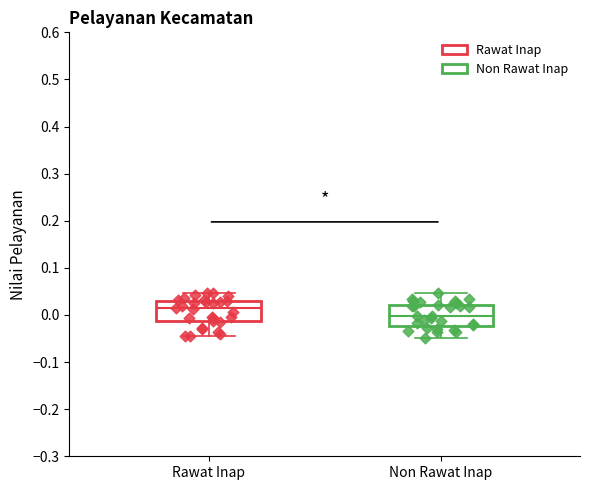

Reading left to right, read every box against the y-axis: the position of its median line, the range the box covers, and the ends of its whiskers. The values are not printed on the chart, so give them approximately, as read against the axis.

Rawat Inap: median 0.01, box -0.01 to 0.03, whiskers -0.05 to 0.05
Non Rawat Inap: median 0.00, box -0.02 to 0.02, whiskers -0.05 to 0.05